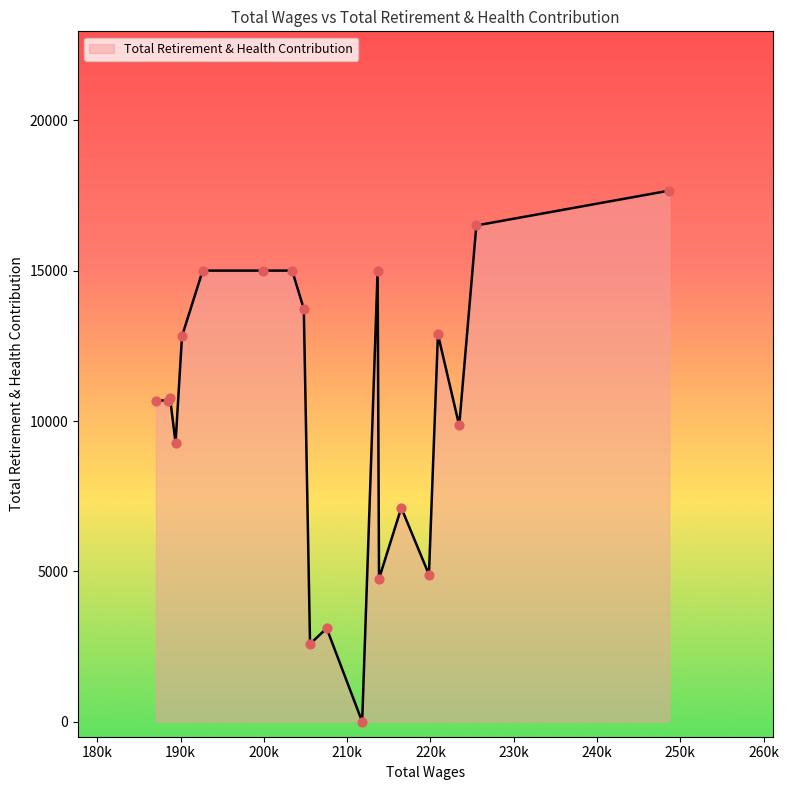

What is the difference between the maximum and minimum values?

17665